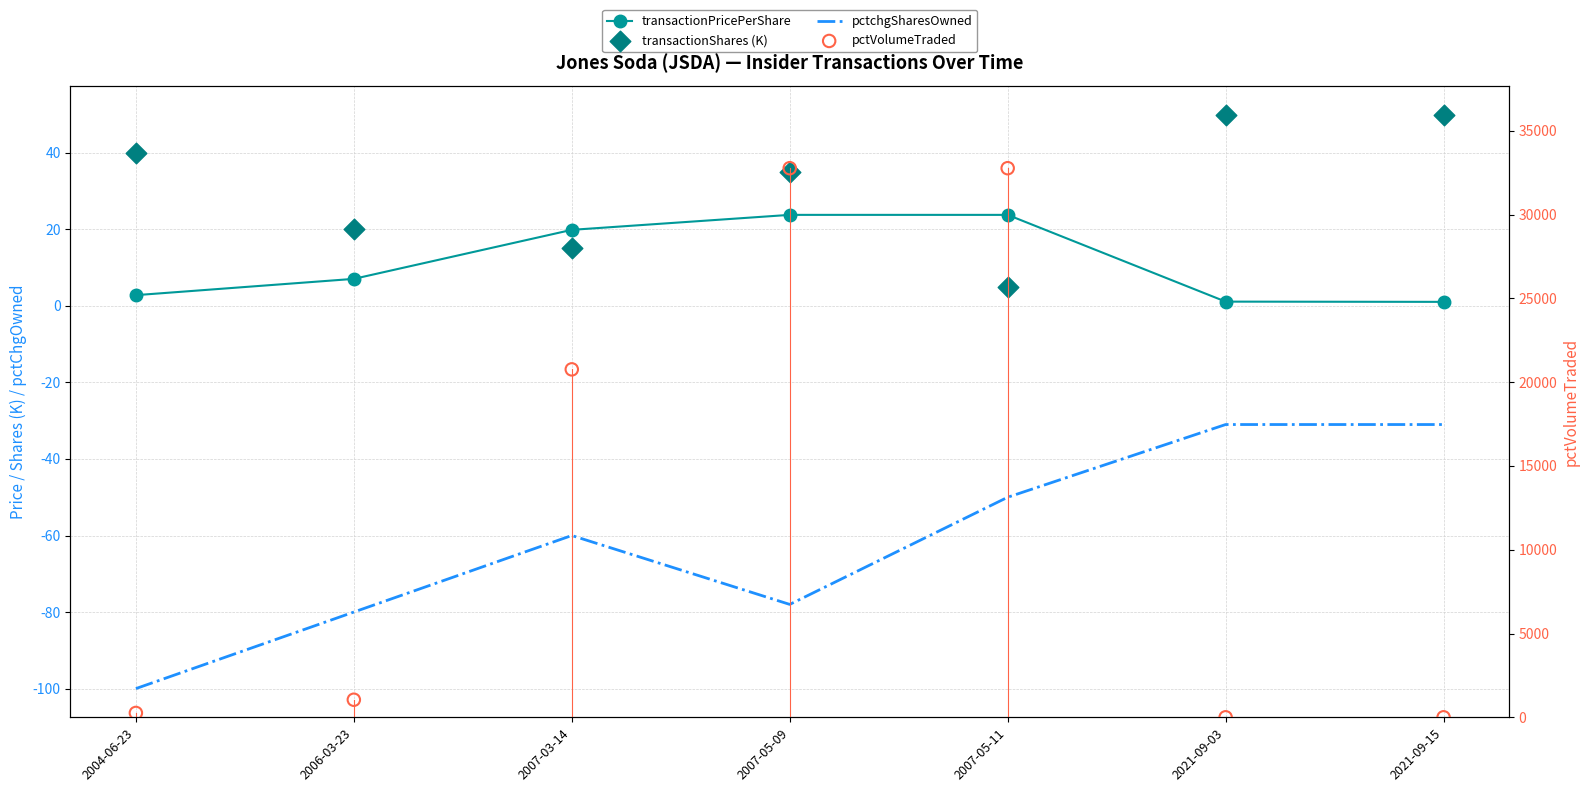

Is the value of pctVolumeTraded at 2006-03-23 greater than the value of transactionShares (K) at 2007-05-11?

Yes